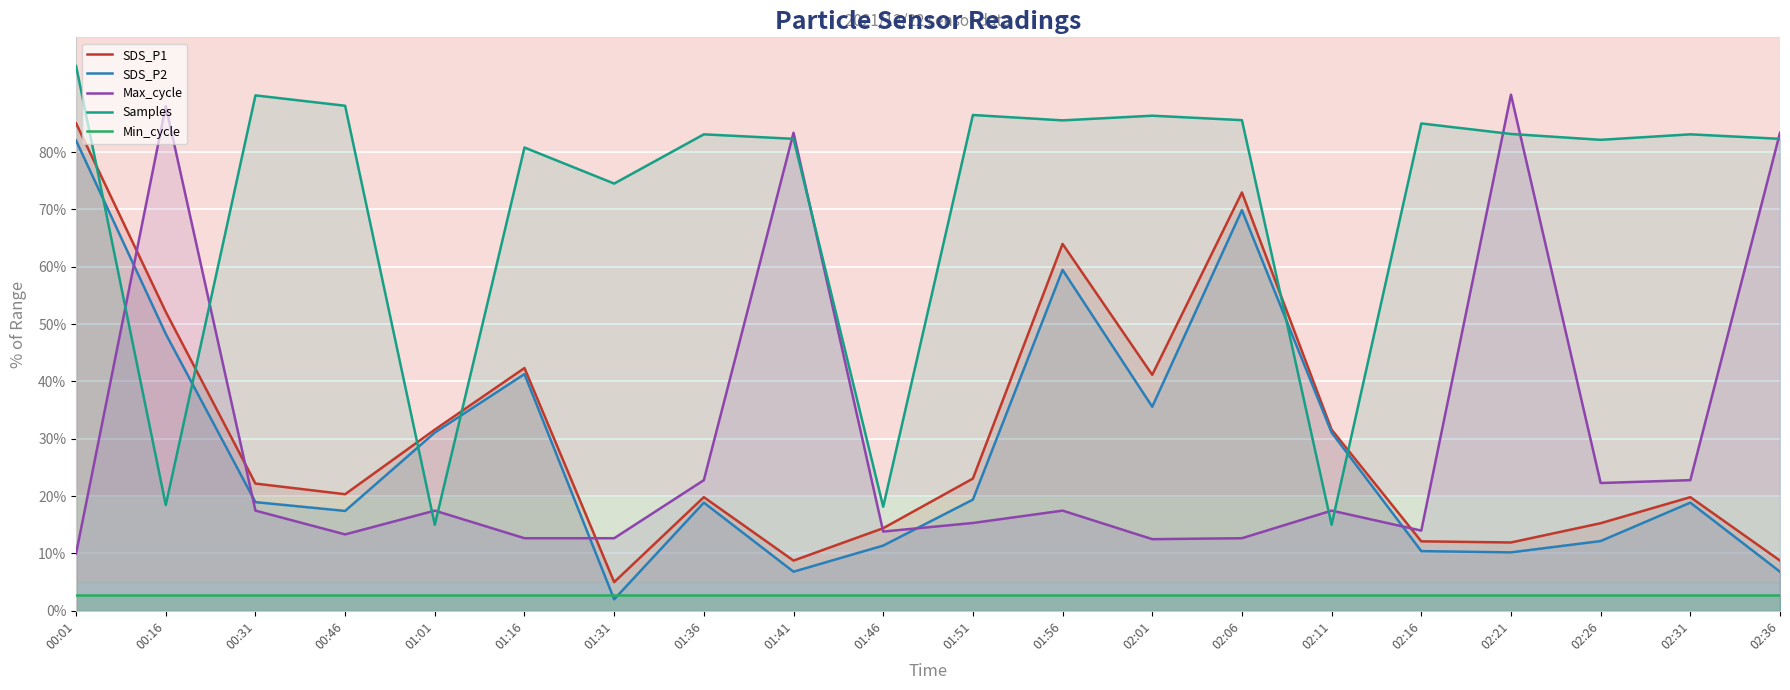

True or false: Samples and Max_cycle cross at least once.

True